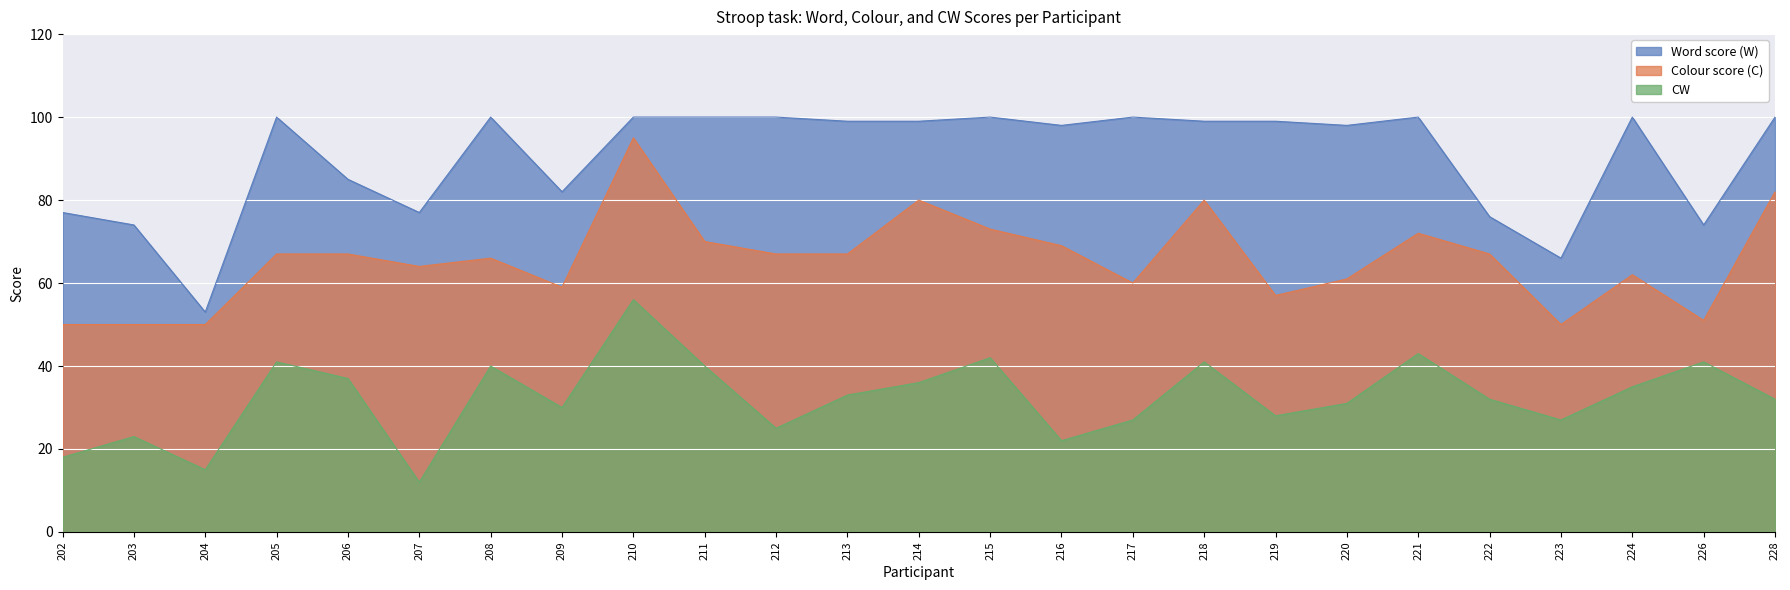

What is the maximum value shown in the chart?

100